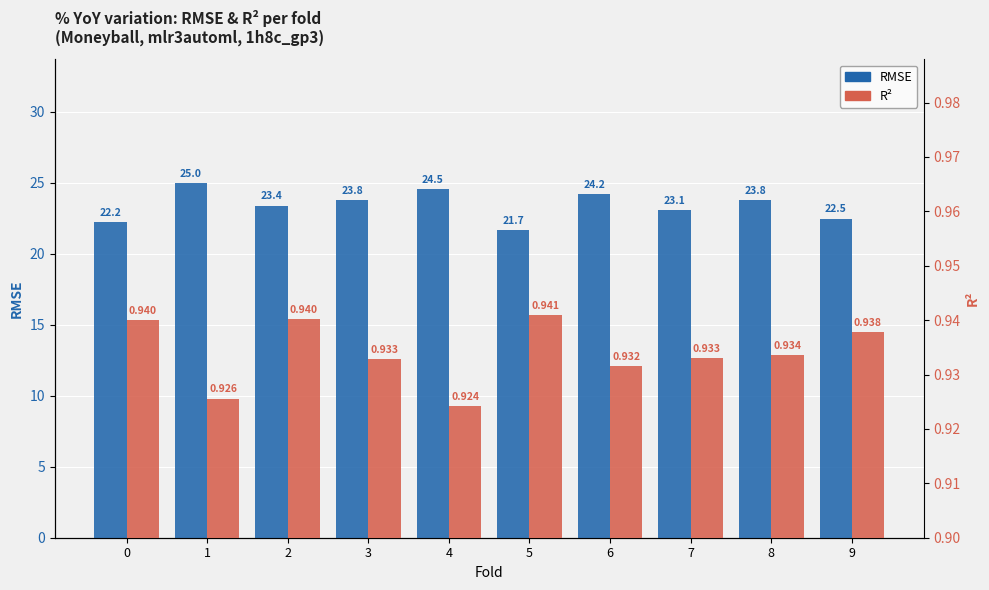

Rank the series at 8 from highest to lowest value.

RMSE, R²